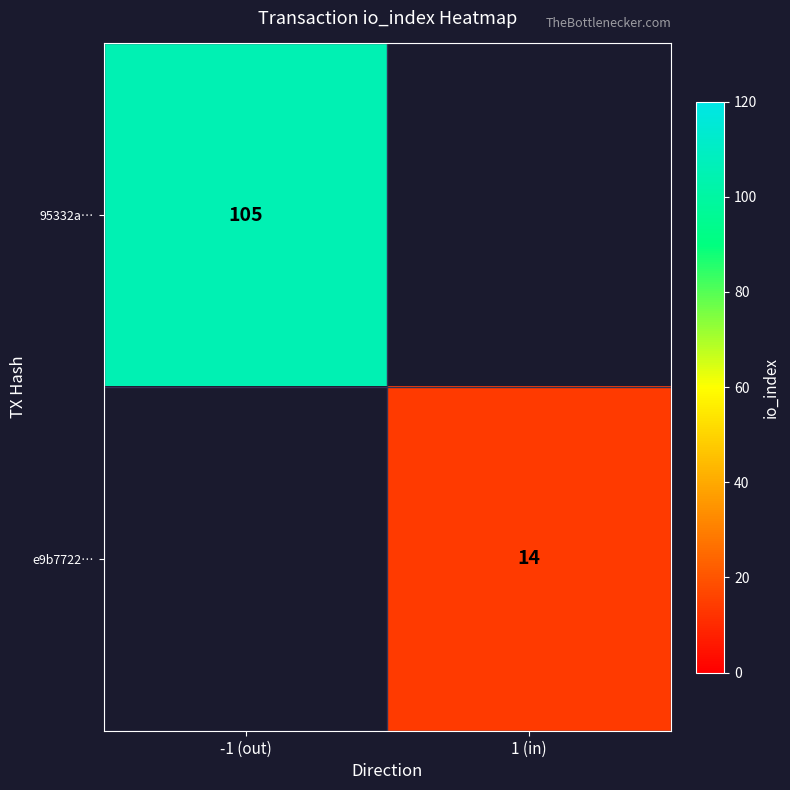

Is it true that 95332a… equals 105 at -1 (out)?

True